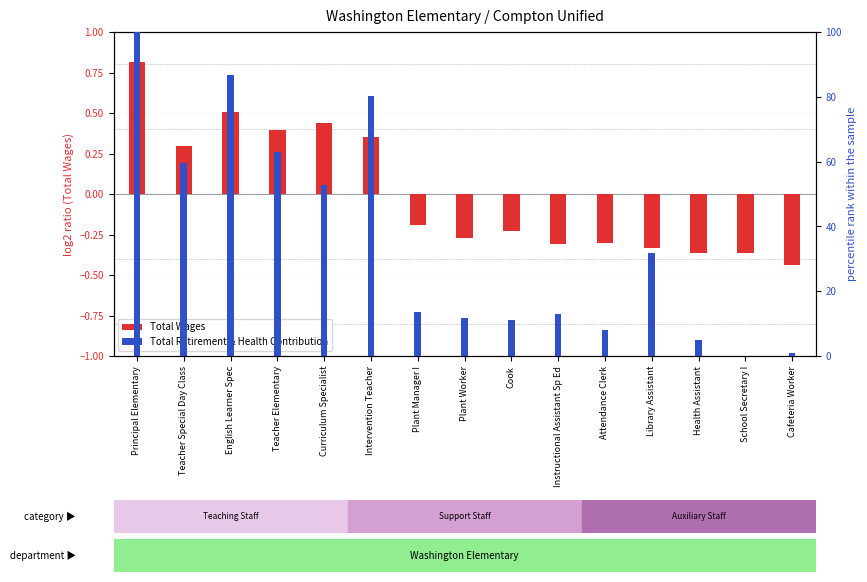

Rank the series by their average value, from highest to lowest.

Total Retirement & Health Contribution, Total Wages